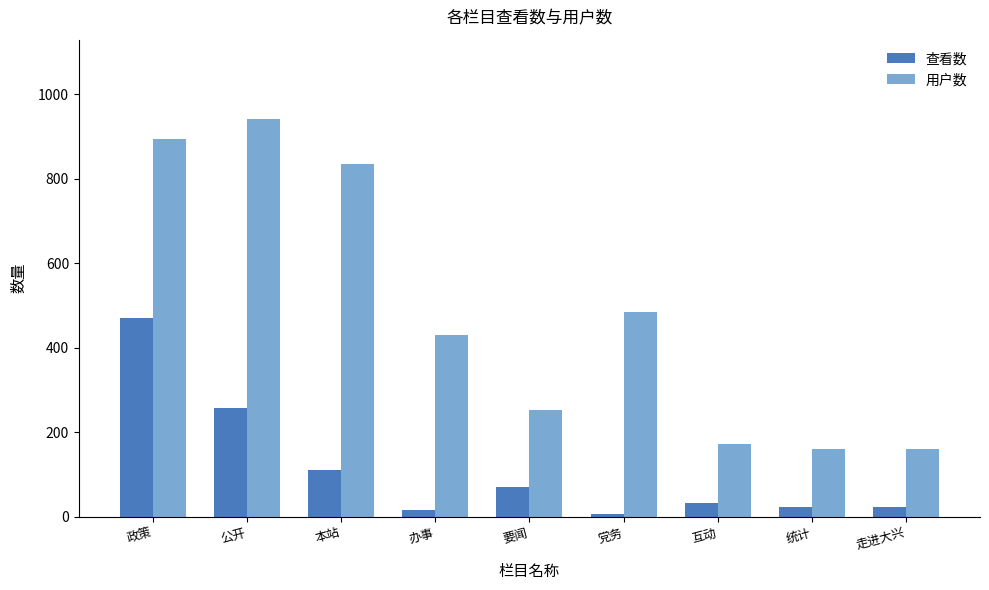

Which series has the widest spread of values?

用户数